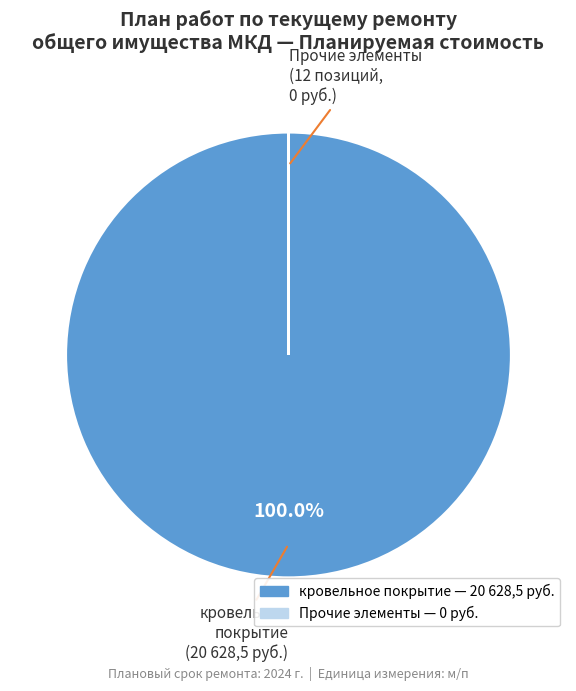

Is there a majority slice in this chart?

Yes